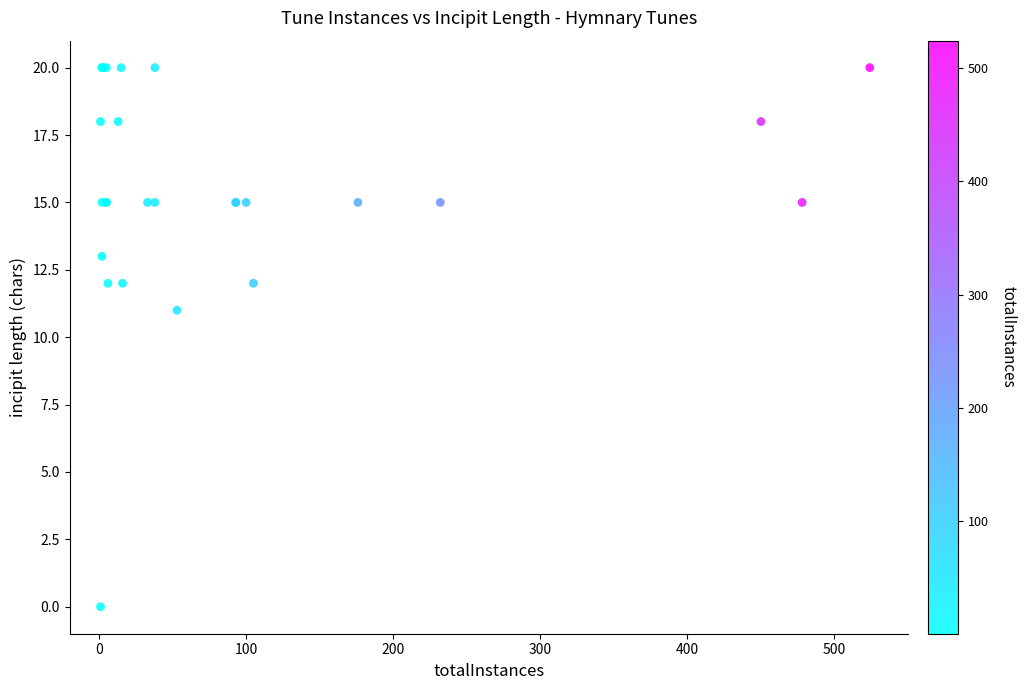

What Y value in the scatter plot is closest to 10?

11